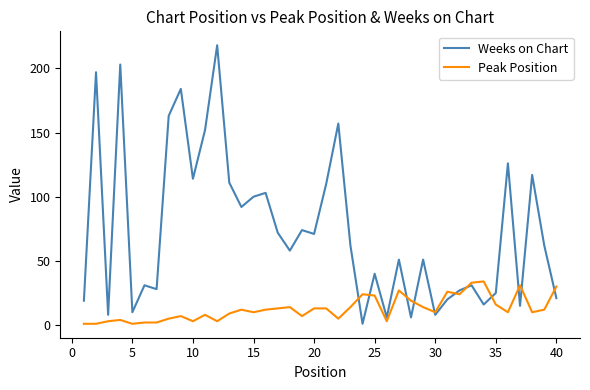

Which series has the largest total across all categories?

Weeks on Chart